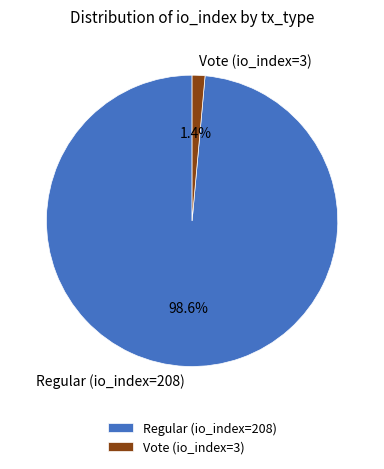

To the nearest percent, what is the difference between the largest and smallest slice percentages?

97%